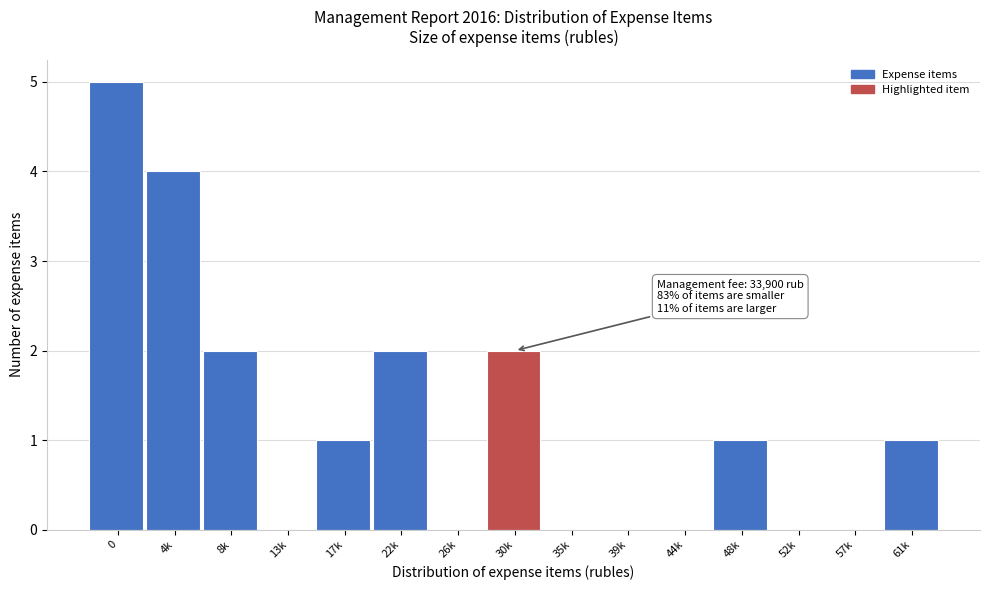

Reading right to left, list all the values displayed in this chart.

61k=1	57k=0	52k=0	48k=1	44k=0	39k=0	35k=0	30k=2	26k=0	22k=2	17k=1	13k=0	8k=2	4k=4	0=5